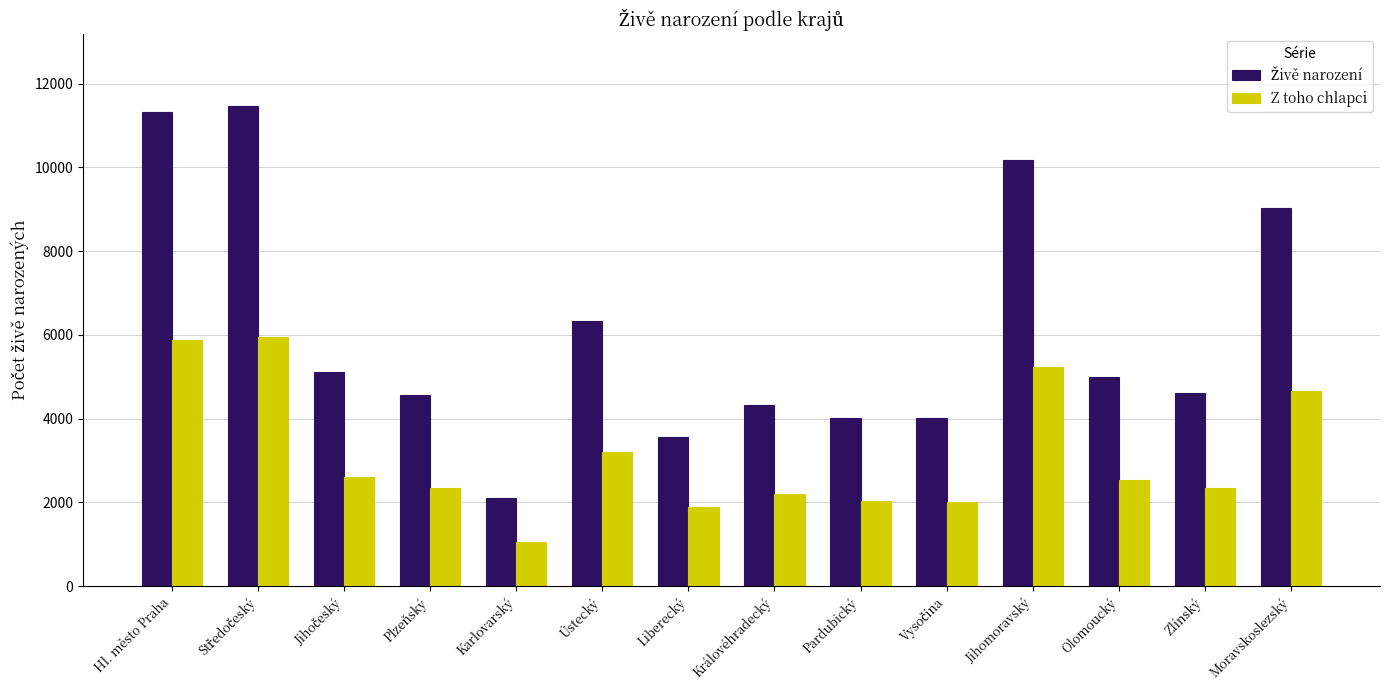

The value of Z toho chlapci at Hl. město Praha is 2631. True or false?

False